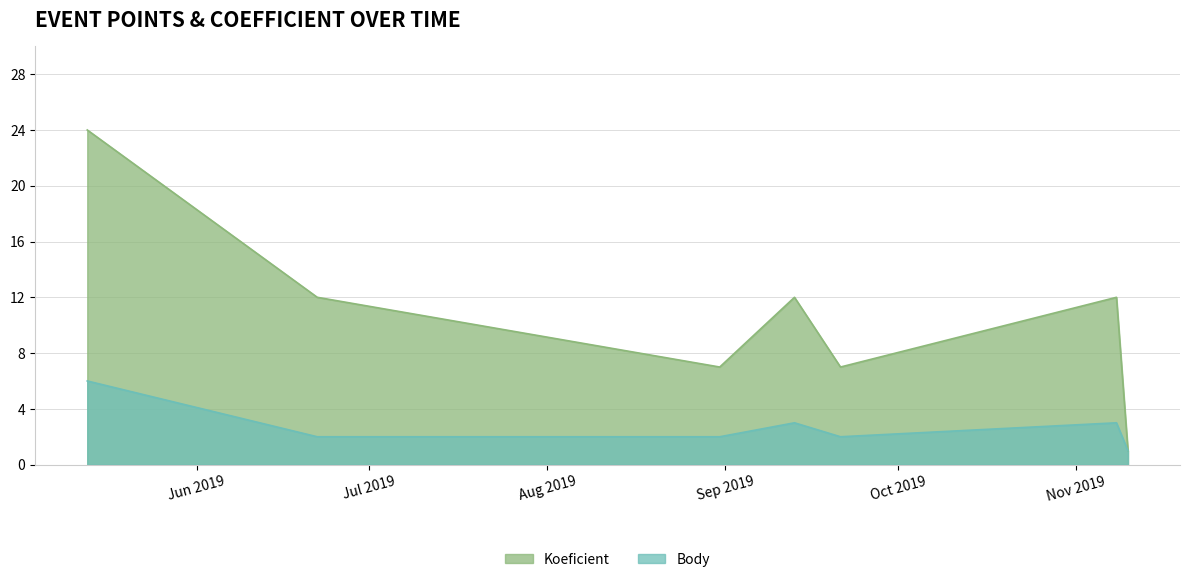

True or false: Body and Koeficient intersect in this chart.

False